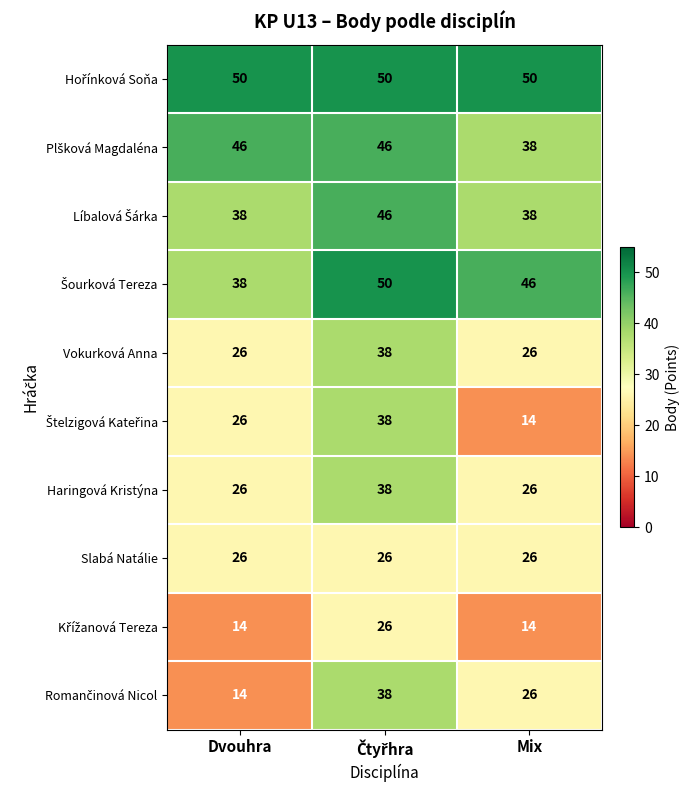

Read the Haringová Kristýna value at Mix.

26